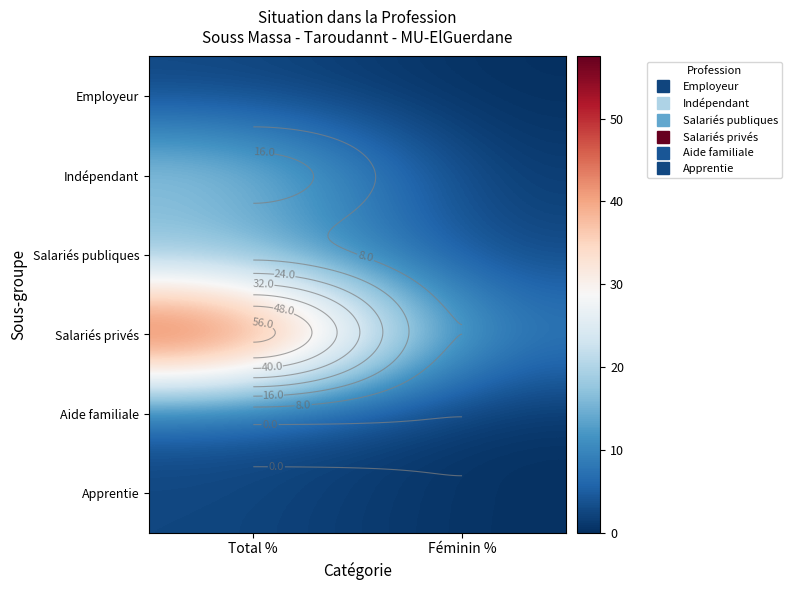

At which label is Employeur closest to 1?

Féminin %